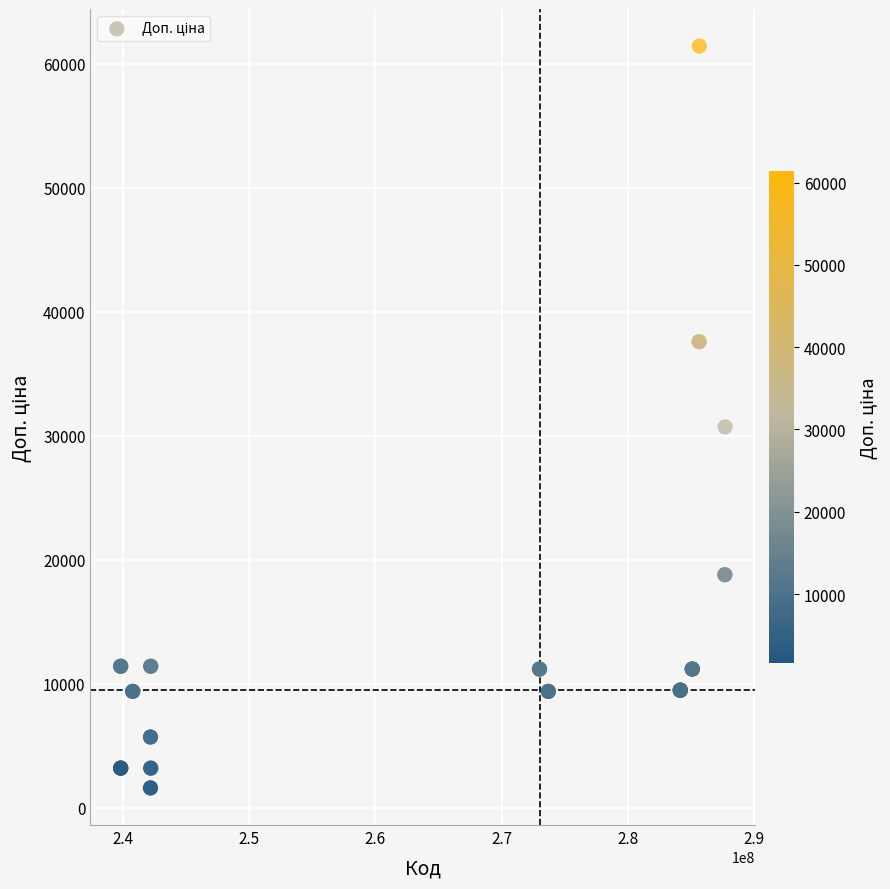

What Y value in the scatter plot is closest to 31515?

30717.1